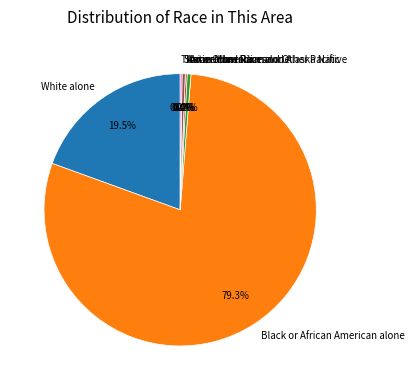

To the nearest percent, what is the difference between the American Indian and Alaska Native and Black or African American alone slice percentages?

79%